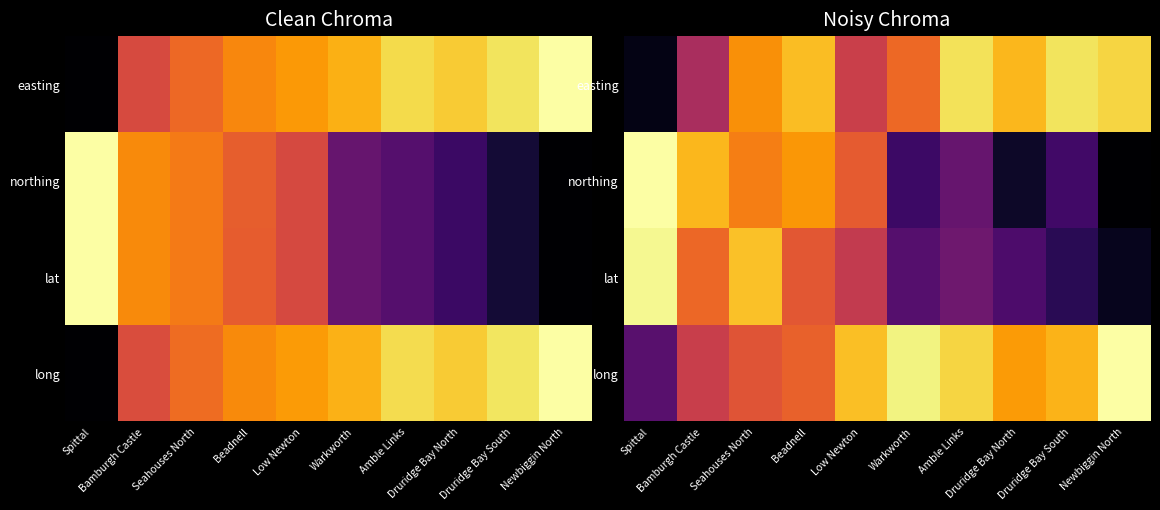

At how many categories does at least one series exceed 0?

10